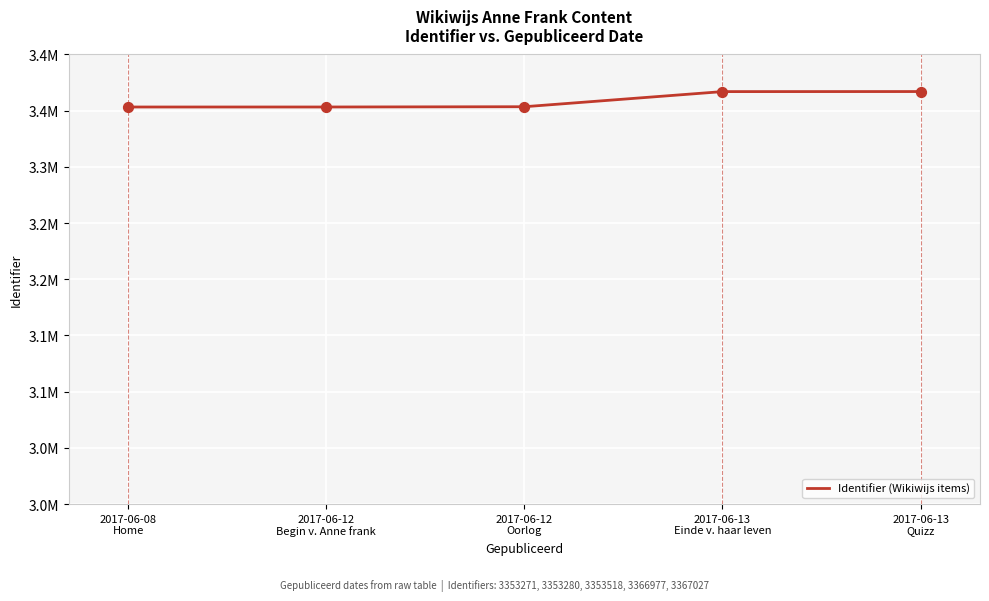

What is the ratio of the value at 2017-06-12
Oorlog to the value at 2017-06-13
Quizz?

1.0